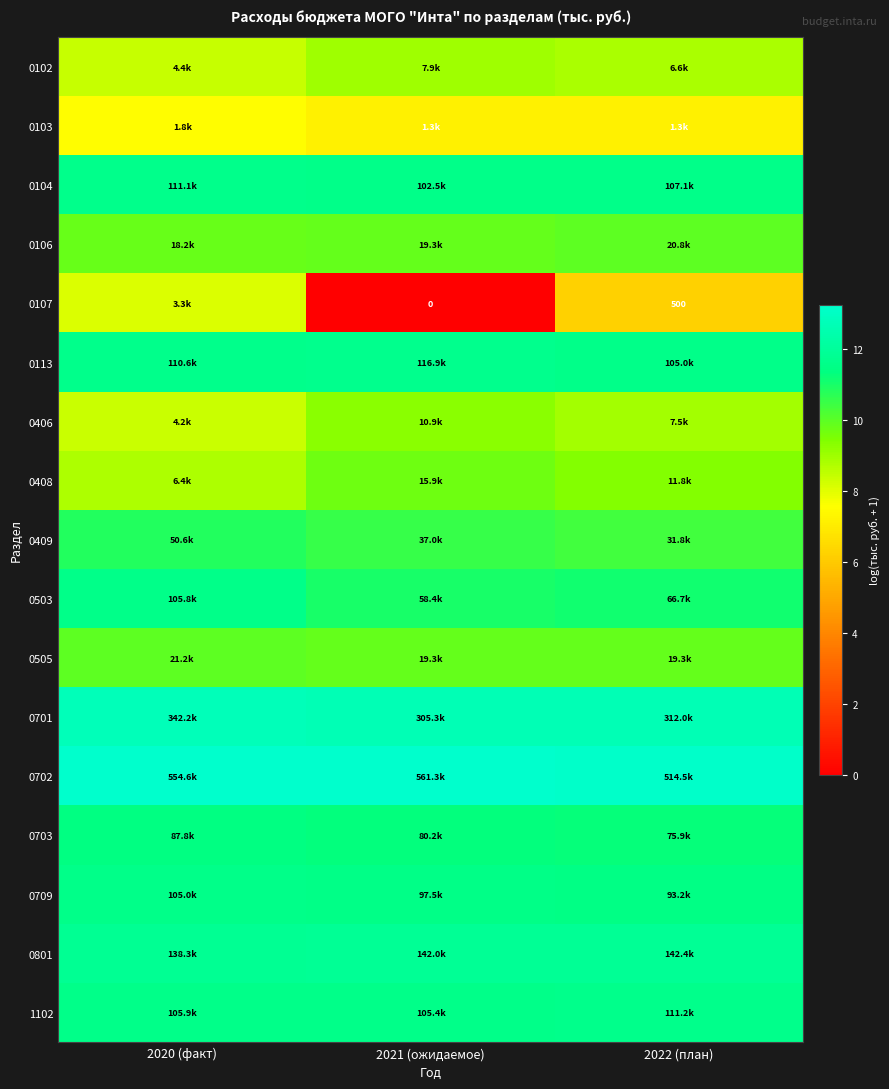

Between 2022 (план) and 2020 (факт), which is larger?

2022 (план)